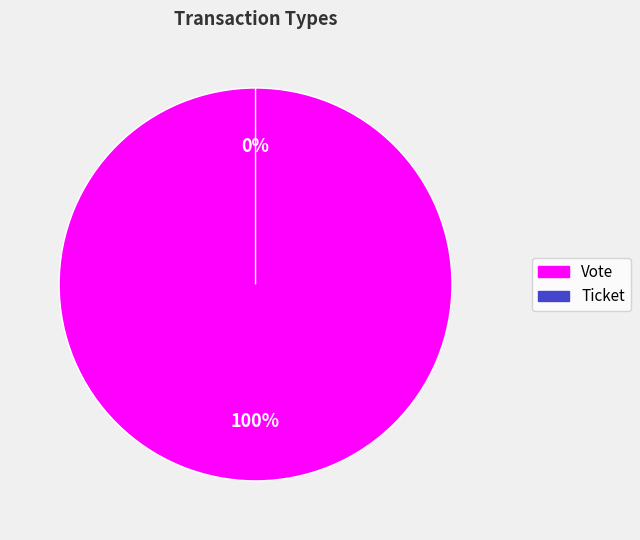

Which category has the biggest portion of the pie?

Vote